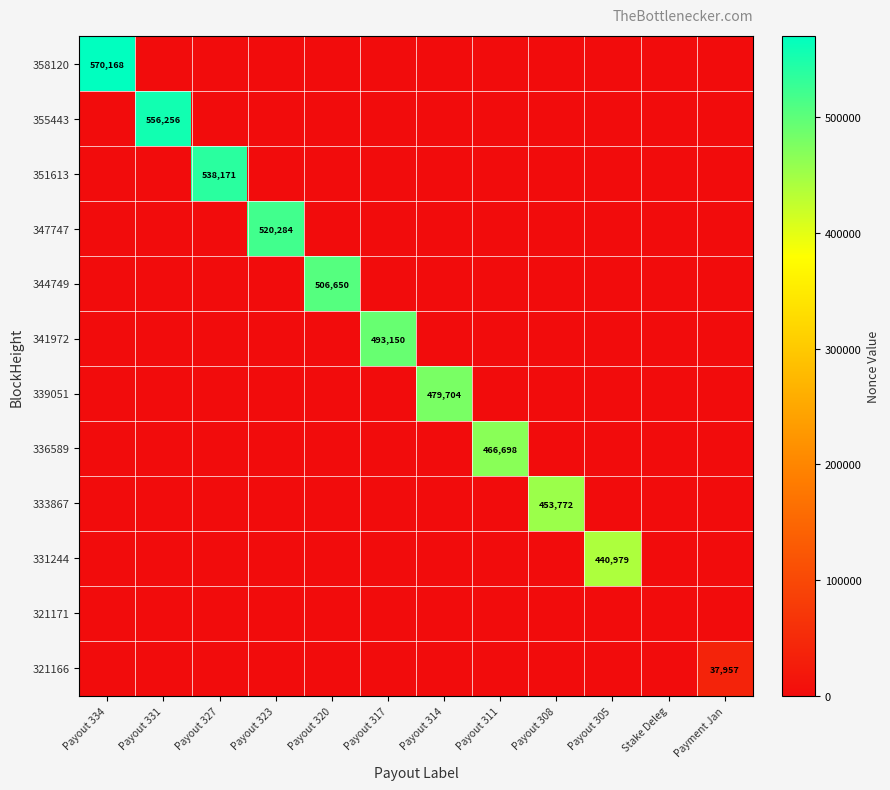

The value of 358120 at Payout 334 is 570168. True or false?

True